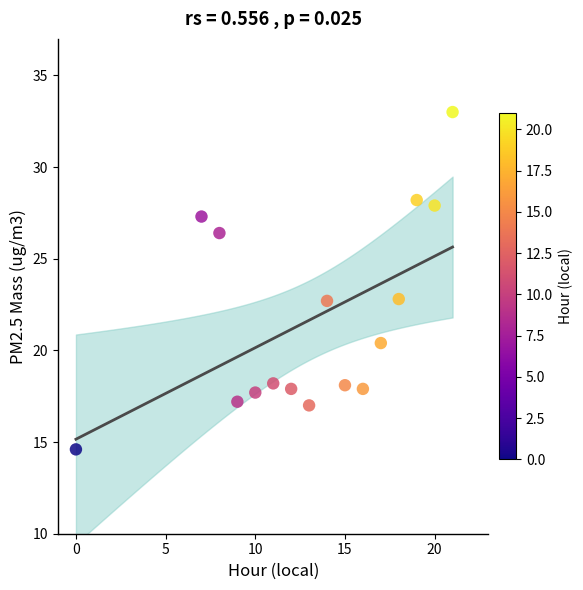

What is the range of X values (max minus min)?

21.0